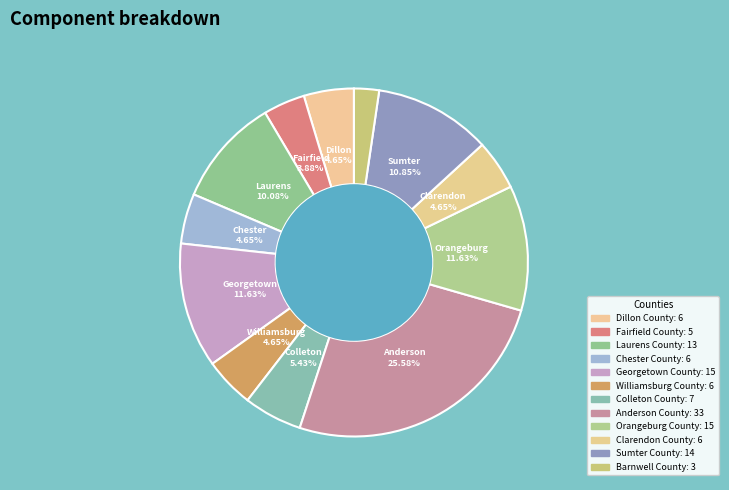

Which slice is the smallest?

Barnwell County